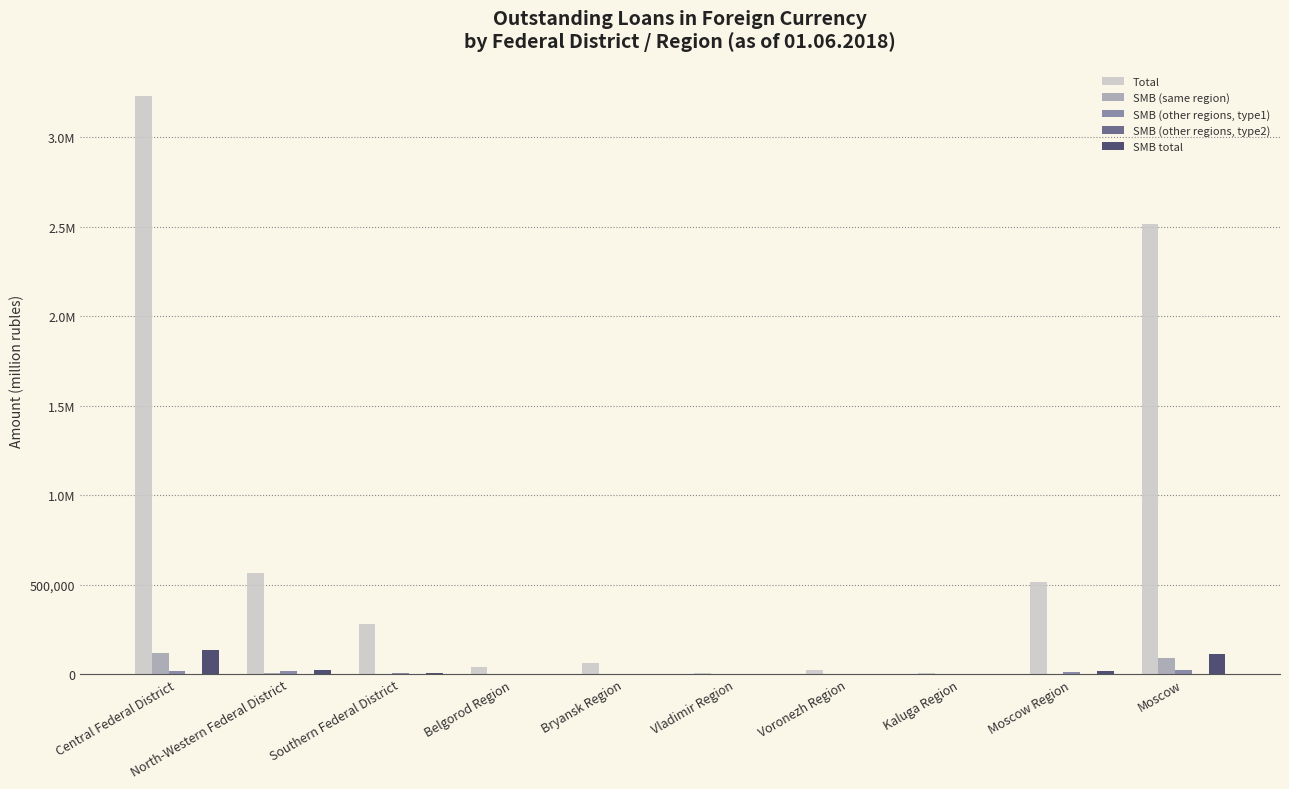

Reading right to left, extract all data points from this chart.

Total: Moscow=2515589	Moscow Region=513683	Kaluga Region=4241	Voronezh Region=23172	Vladimir Region=7334	Bryansk Region=62501	Belgorod Region=37472	Southern Federal District=281406	North-Western Federal District=567777	Central Federal District=3231375
SMB (same region): Moscow=90140	Moscow Region=3	Kaluga Region=0	Voronezh Region=0	Vladimir Region=0	Bryansk Region=0	Belgorod Region=25	Southern Federal District=52	North-Western Federal District=5481	Central Federal District=120053
SMB (other regions, type1): Moscow=20834	Moscow Region=12902	Kaluga Region=3775	Voronezh Region=12	Vladimir Region=933	Bryansk Region=1085	Belgorod Region=168	Southern Federal District=7493	North-Western Federal District=19435	Central Federal District=16337
SMB (other regions, type2): Moscow=772	Moscow Region=2164	Kaluga Region=0	Voronezh Region=251	Vladimir Region=0	Bryansk Region=0	Belgorod Region=0	Southern Federal District=543	North-Western Federal District=221	Central Federal District=949
SMB total: Moscow=111746	Moscow Region=15068	Kaluga Region=3775	Voronezh Region=263	Vladimir Region=933	Bryansk Region=1085	Belgorod Region=193	Southern Federal District=8088	North-Western Federal District=25138	Central Federal District=137339